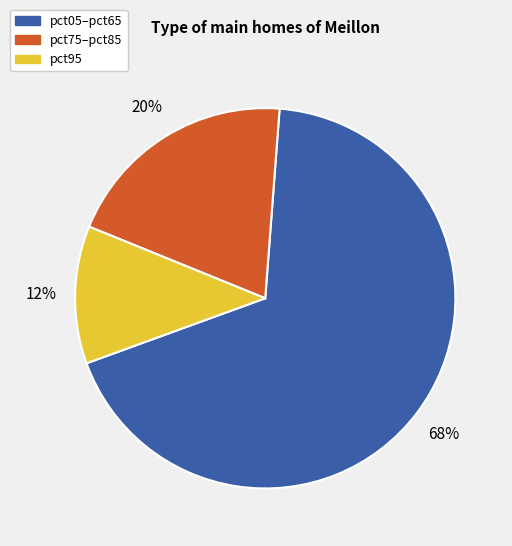

The pct05–pct65 slice represents 62% of the pie. True or false?

False